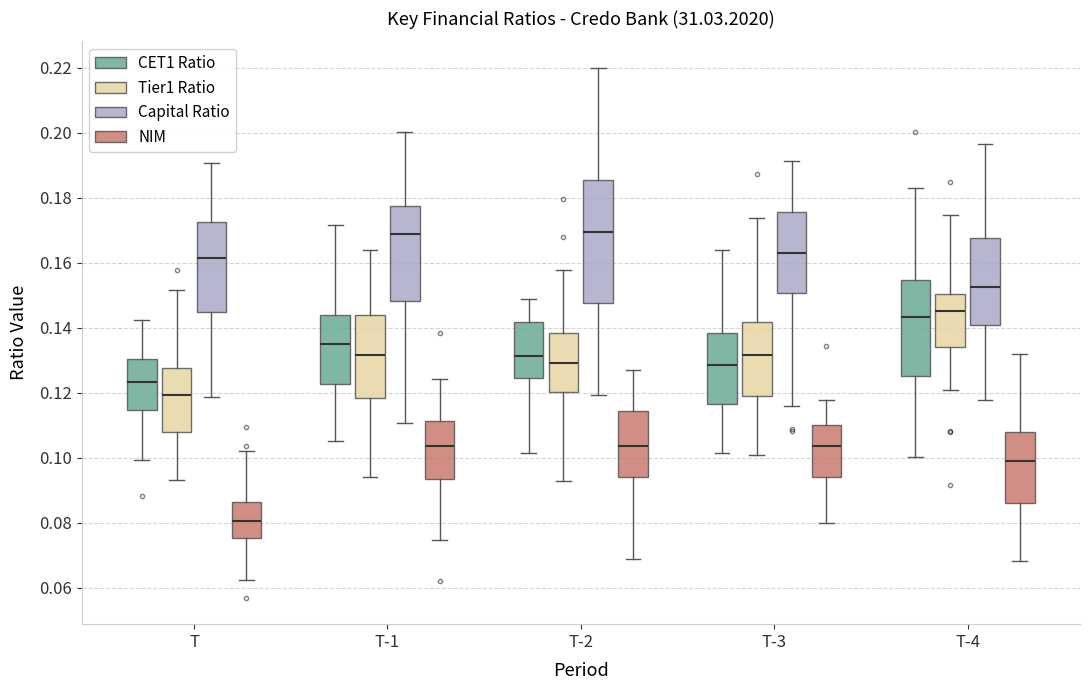

Where does the upper whisker of the box for T-3 (Capital Ratio) end on the y-axis? The values are not printed on the chart, so give them approximately, as read against the axis.

0.192